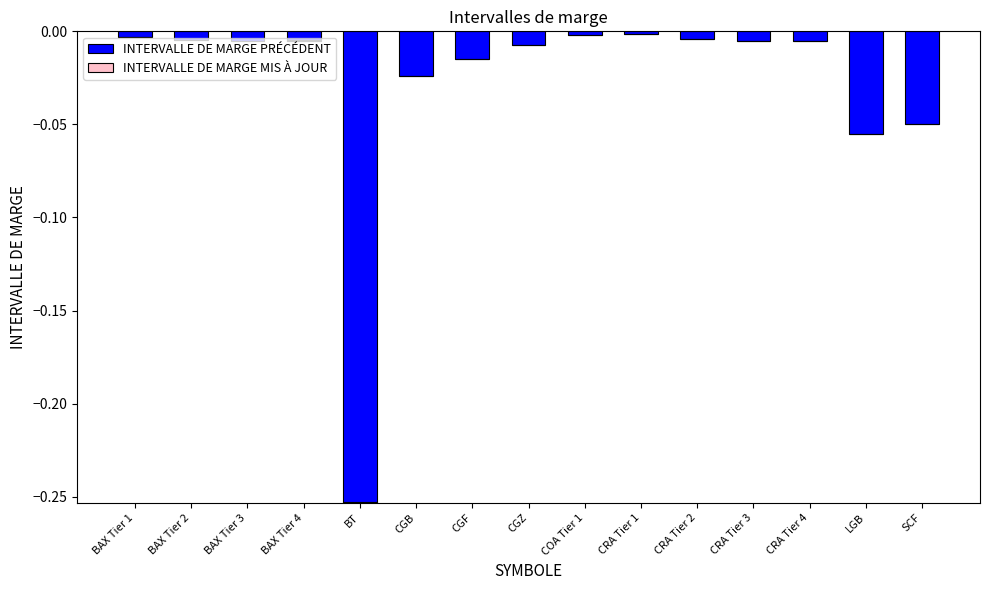

Is the value of INTERVALLE DE MARGE MIS À JOUR at BAX Tier 3 greater than the value of INTERVALLE DE MARGE PRÉCÉDENT at CGZ?

Yes